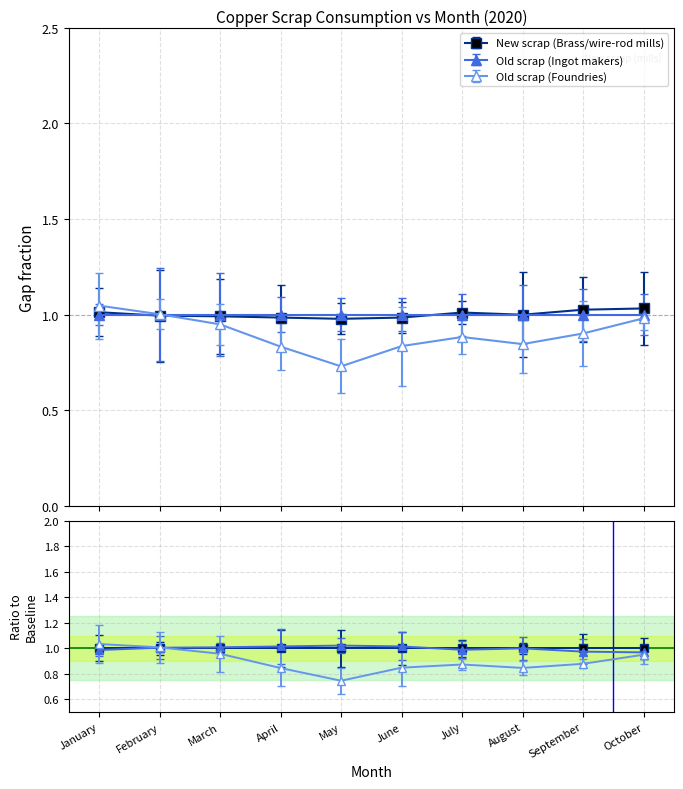

At which category is the sum across all series the highest?

January